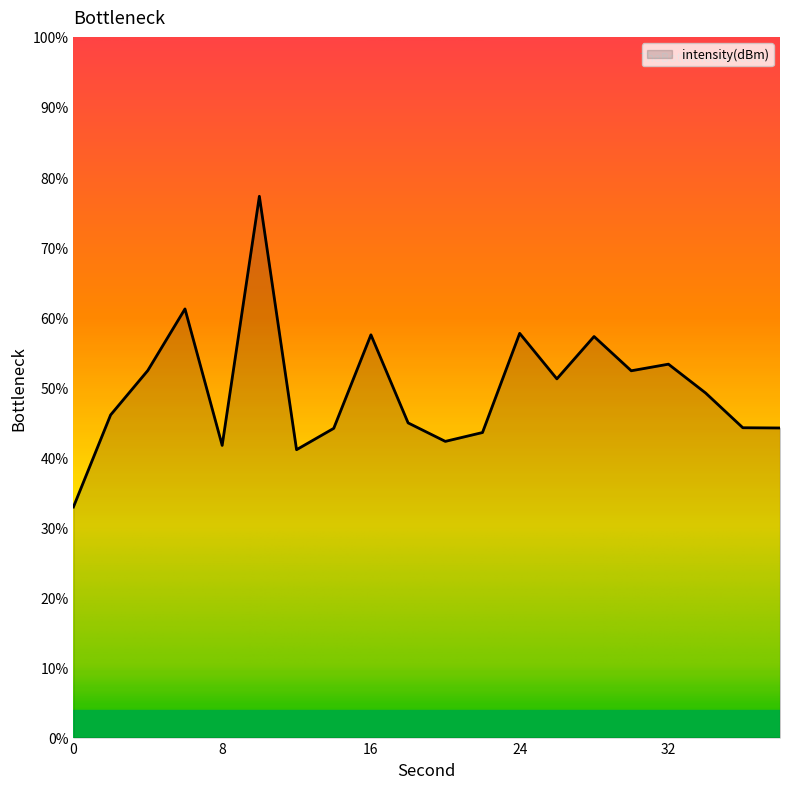

What is the greatest value displayed?

77.3